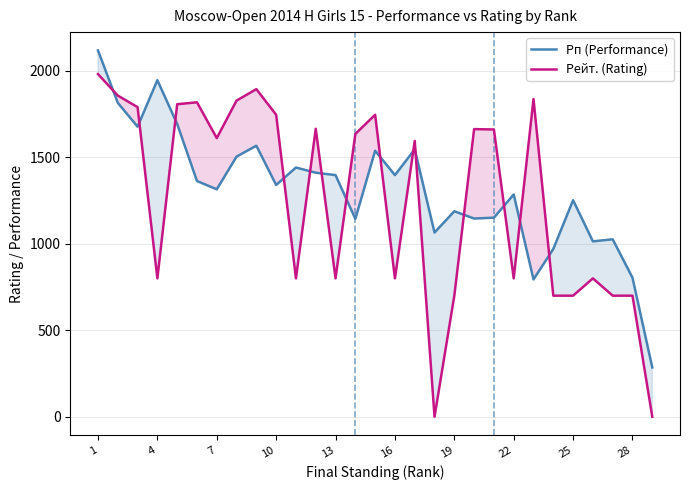

The value of Рп (Performance) at 13 is 423. True or false?

False